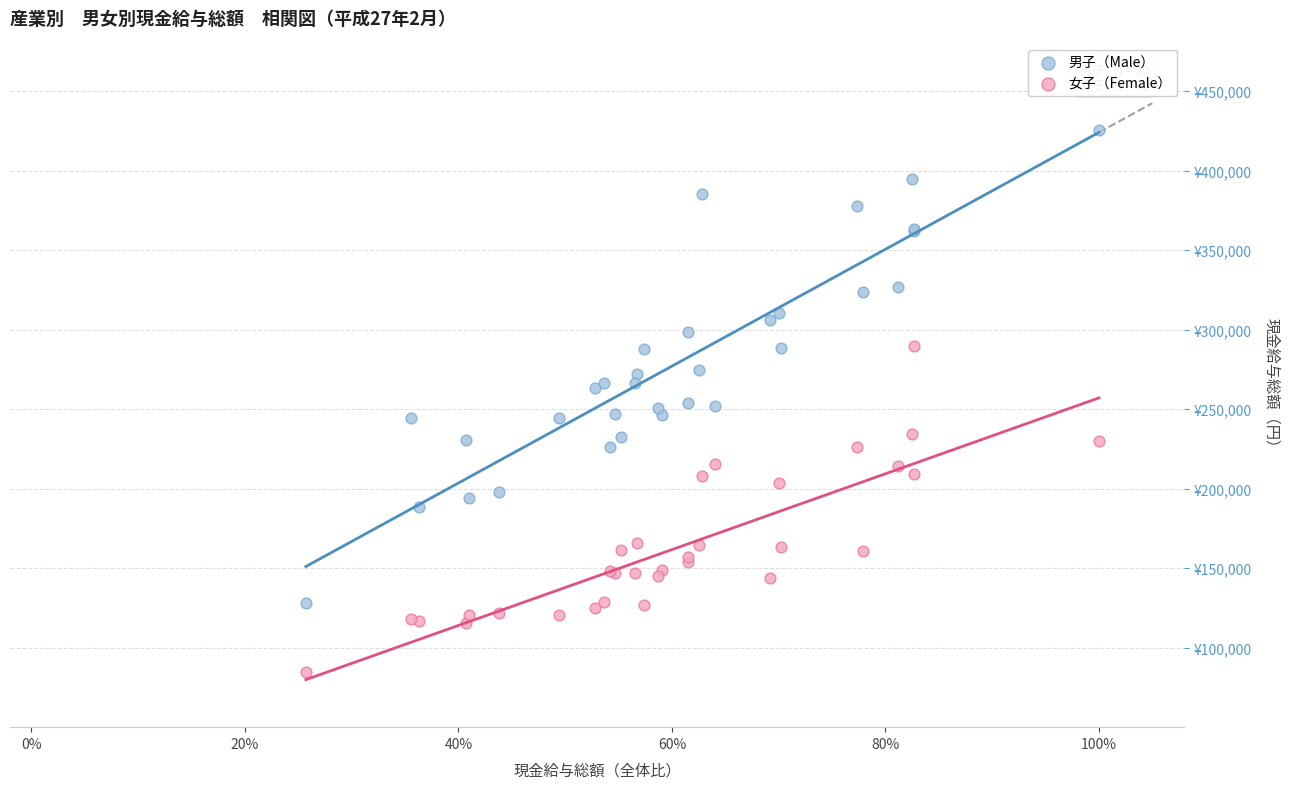

What are all the series names shown in the legend?

男子（Male）, 女子（Female）